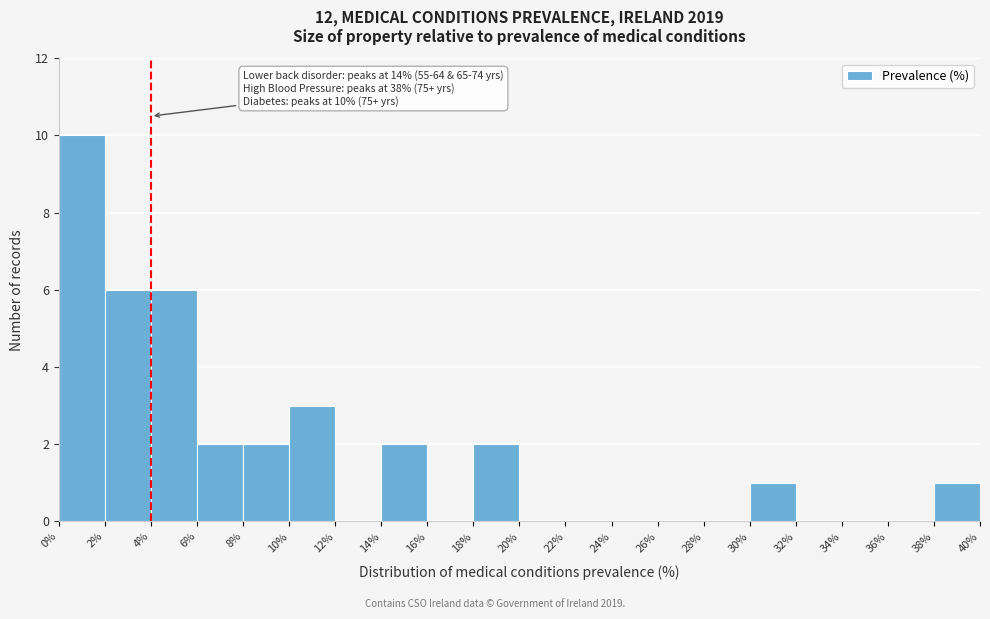

Over which range of the x-axis is the bar tallest?

0% to 2%